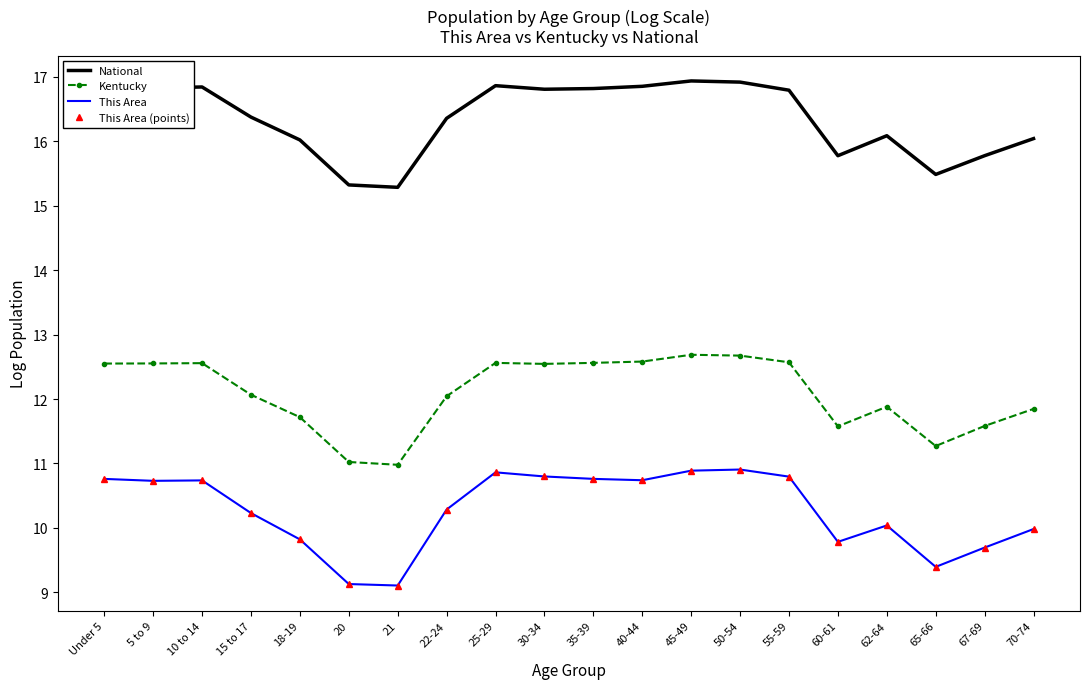

Is the value of This Area at 5 to 9 greater than the value of This Area (points) at 65-66?

Yes